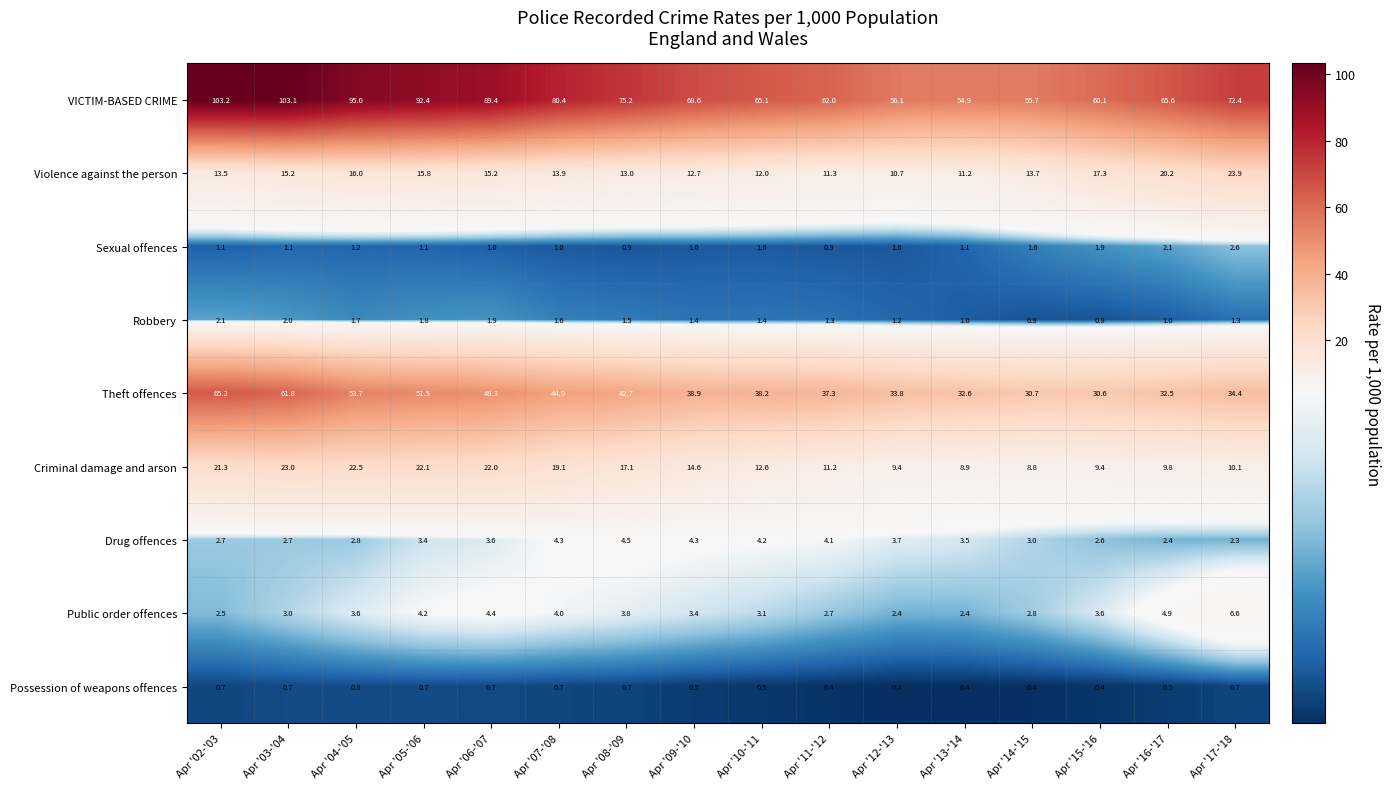

At which label is Theft offences closest to 47?

Apr '07-'08